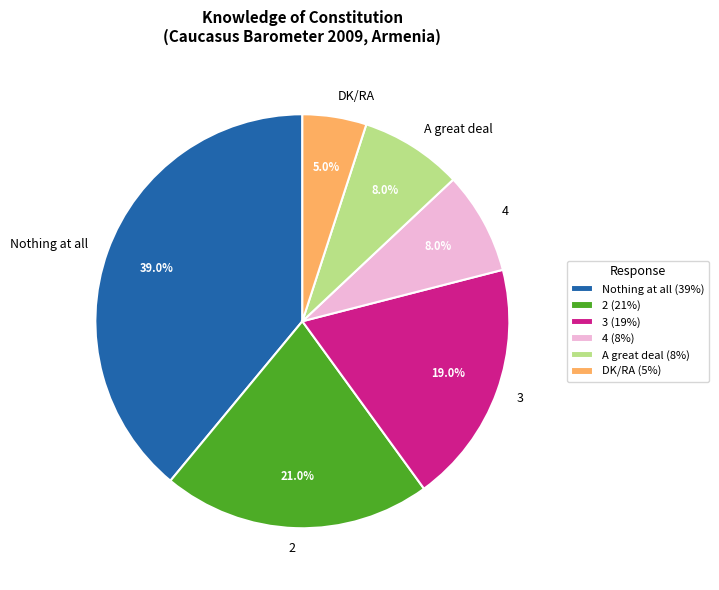

To the nearest percent, what is the combined percentage of DK/RA and Nothing at all?

44%